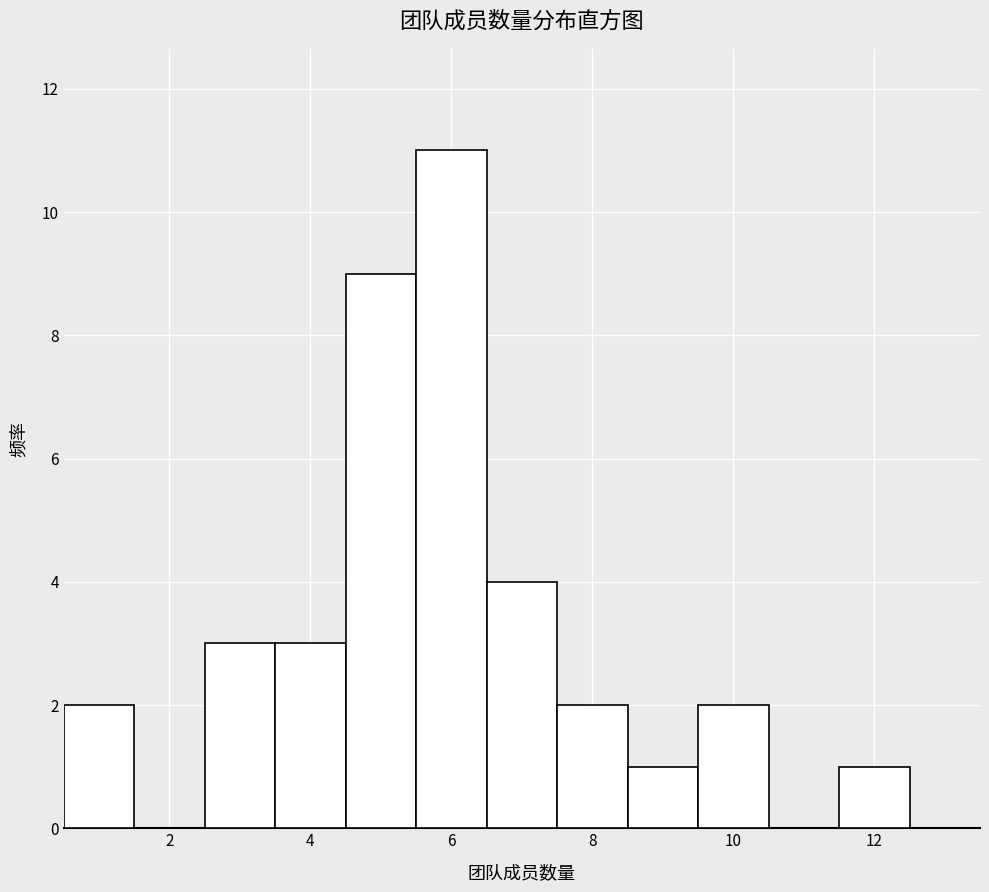

What is the height of the bar covering 11.5 to 12.5 on the x-axis? Neither the bar edges nor the heights are printed on the chart, so give them approximately, as read against the axes.

1